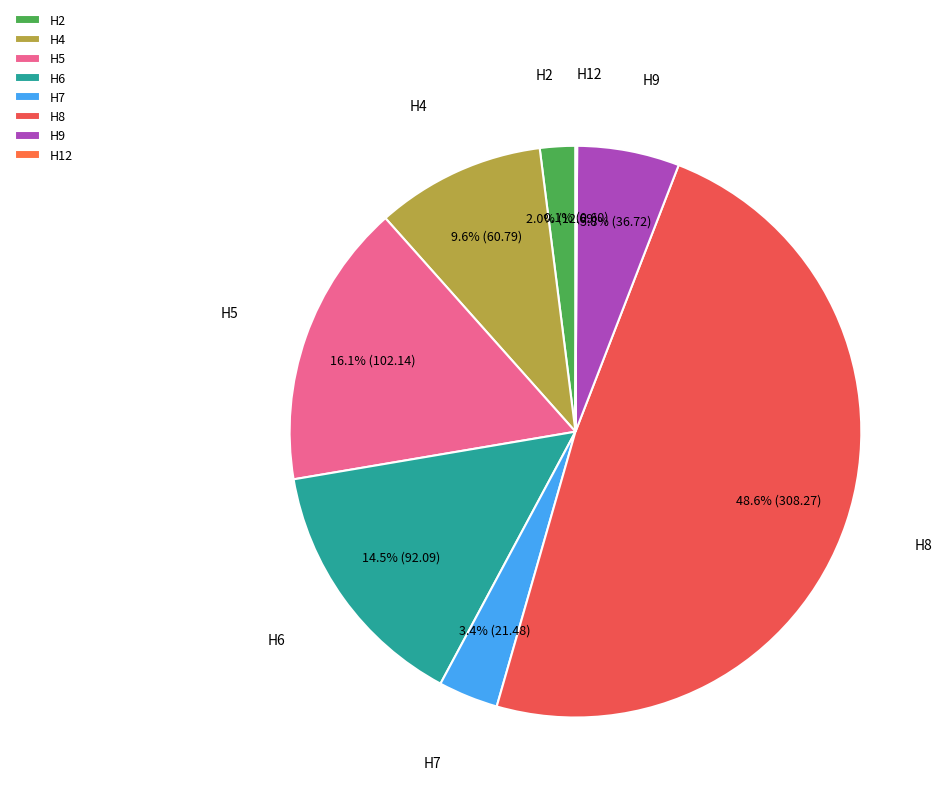

Which category has the biggest portion of the pie?

Н8